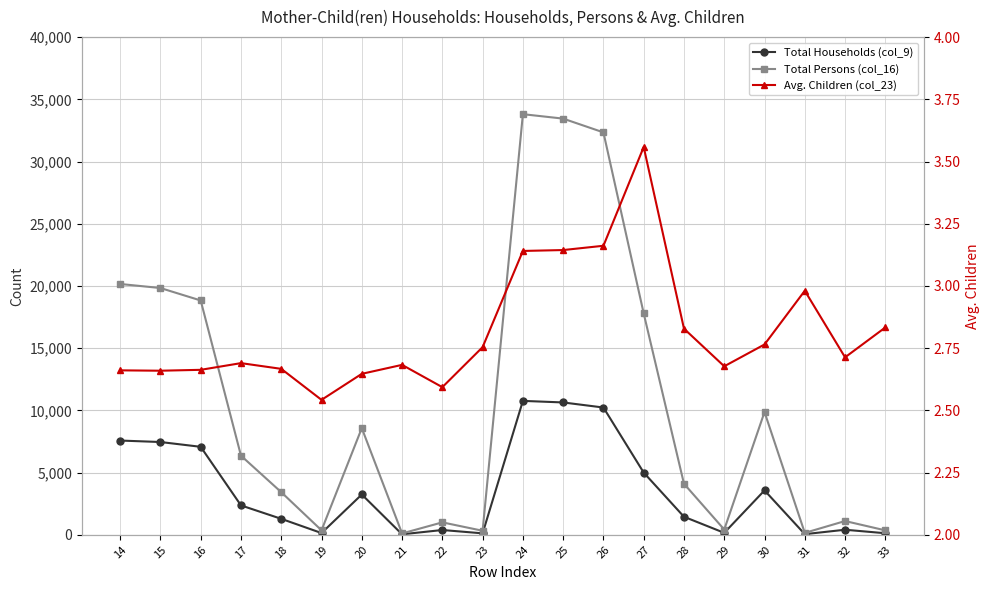

What value does the Total Households (col_9) series have at 23?

118.0